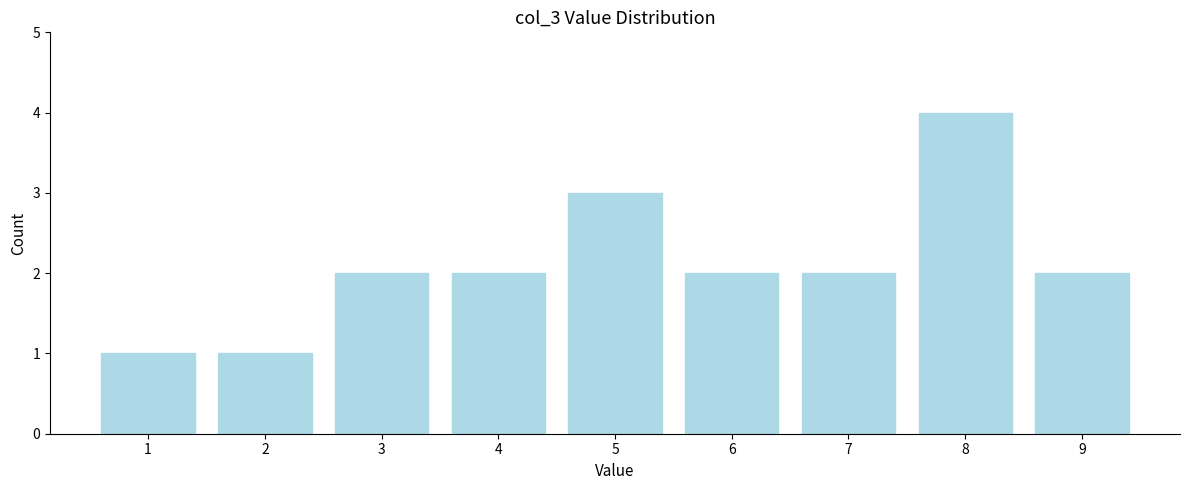

Reading right to left, extract all data points from this chart.

2	4	2	2	3	2	2	1	1